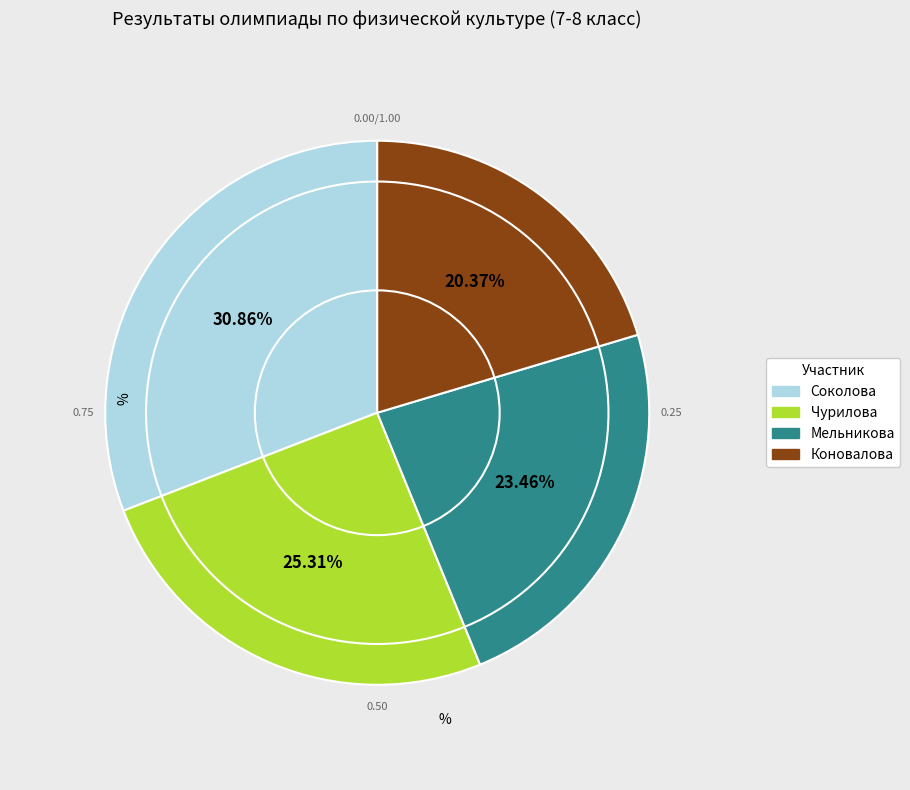

To the nearest percent, what portion does Мельникова represent?

23%